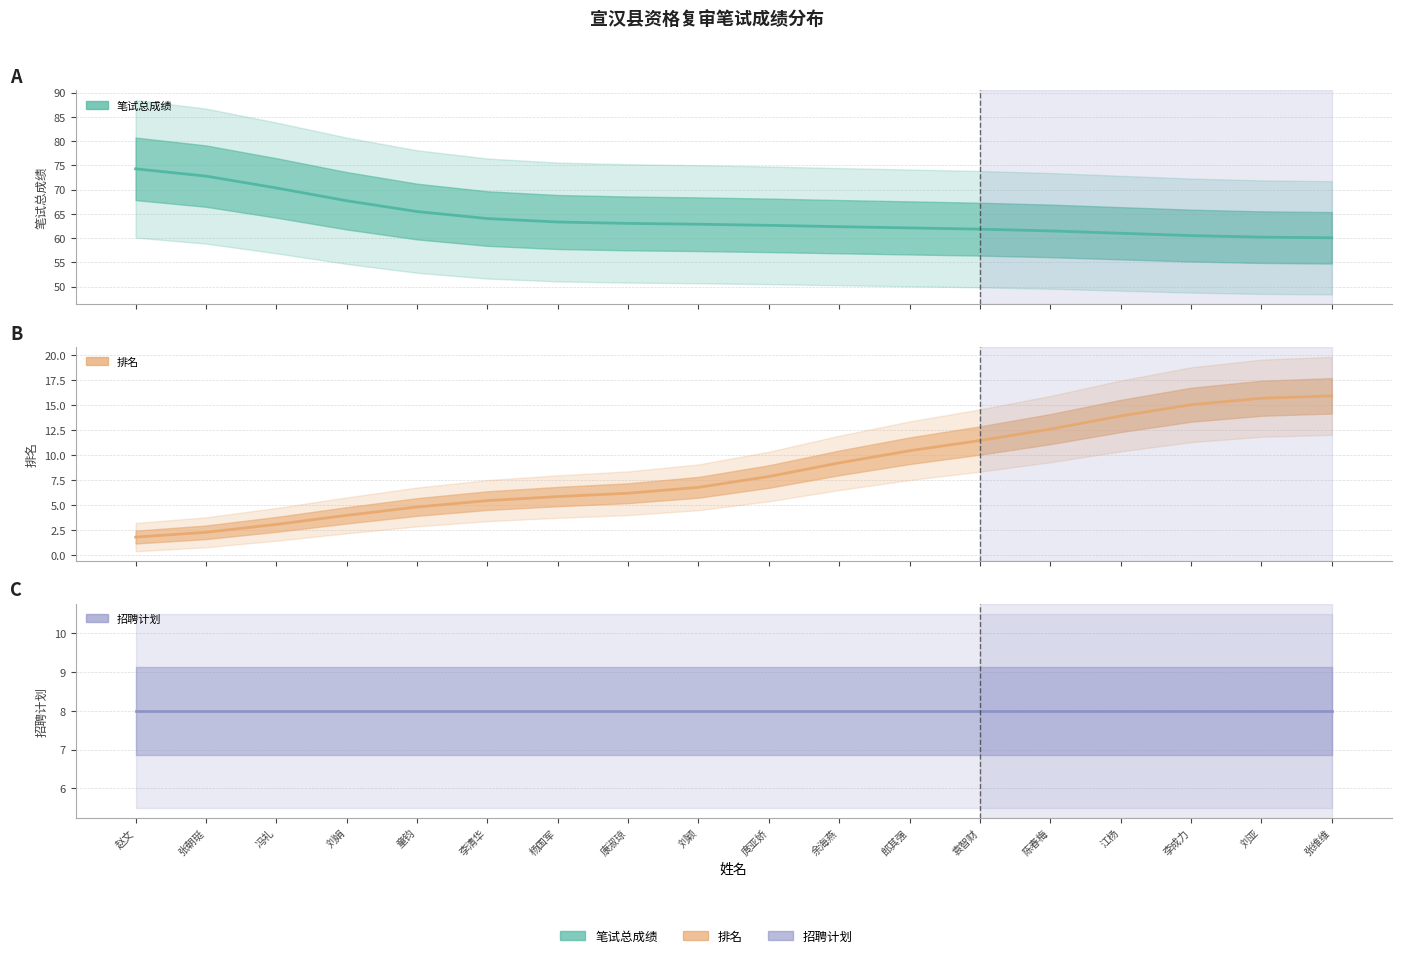

Which series has the widest spread of values?

笔试总成绩